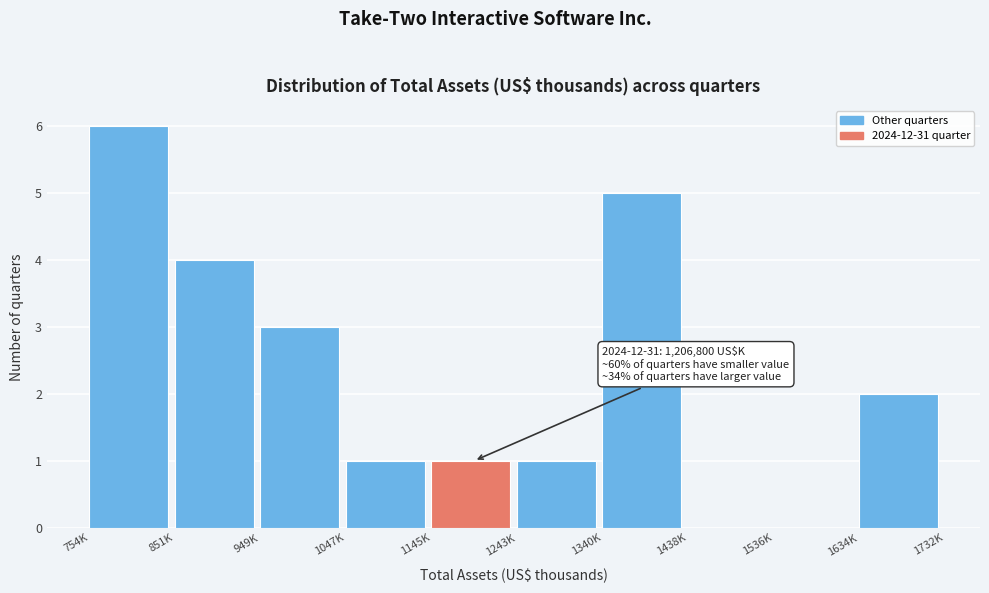

Reading right to left, what are all the values shown in this chart?

1634K=2	1536K=0	1438K=0	1340K=5	1243K=1	1145K=1	1047K=1	949K=3	851K=4	754K=6